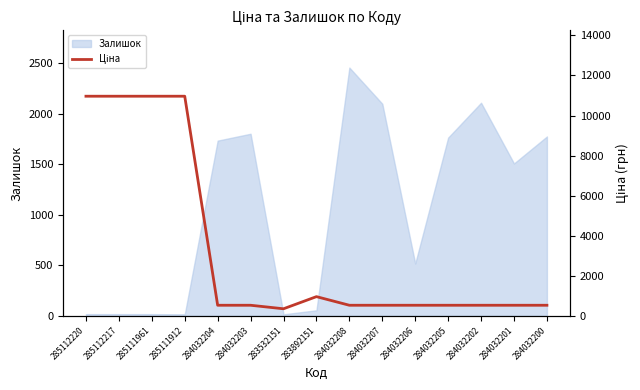

How many lines are shown in the chart?

1